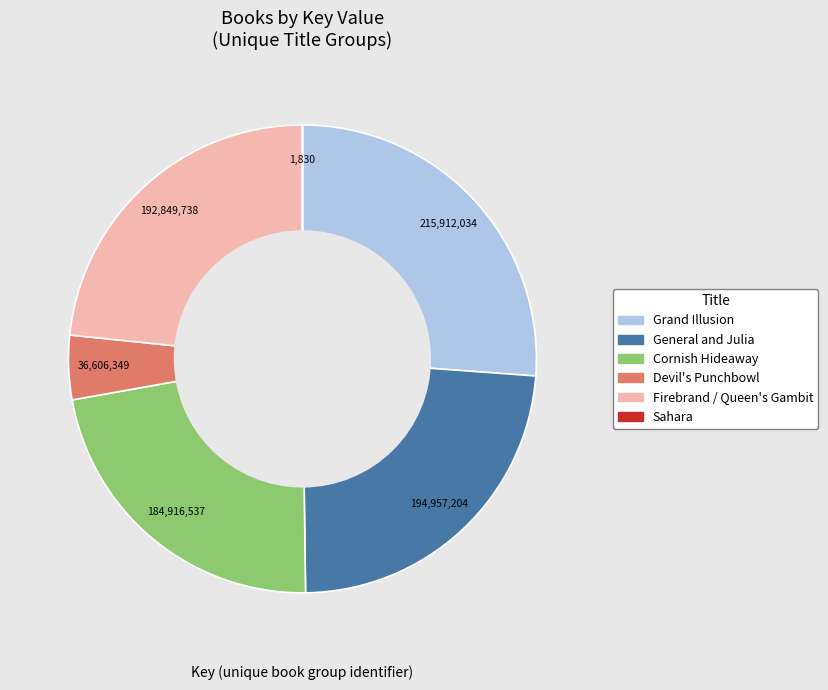

Which has a higher value, Grand Illusion or Cornish Hideaway?

Grand Illusion